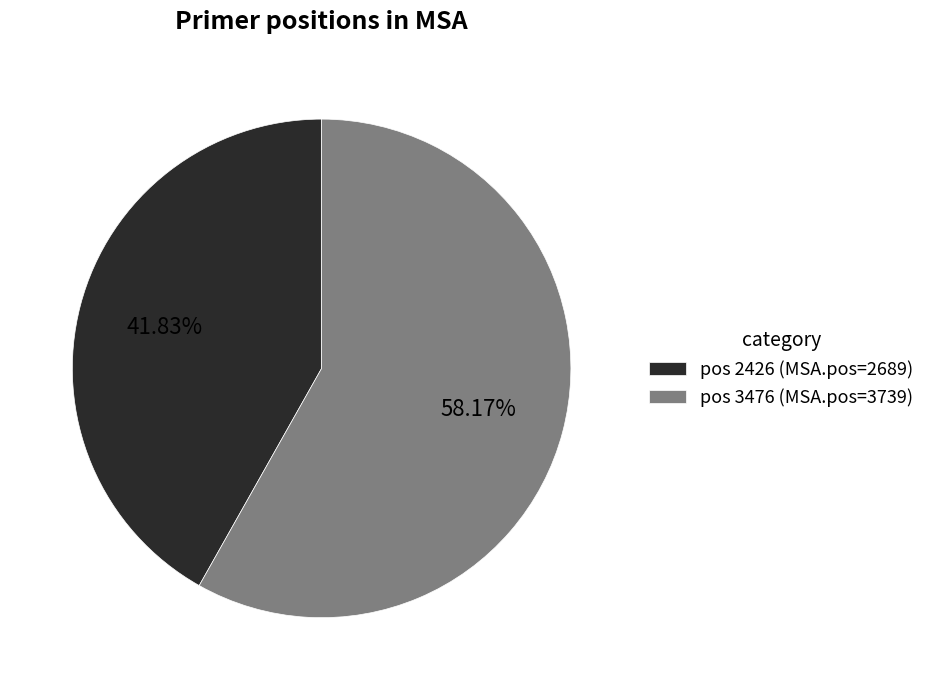

Is the sum of pos 2426 (MSA.pos=2689) and pos 3476 (MSA.pos=3739) greater than half?

Yes